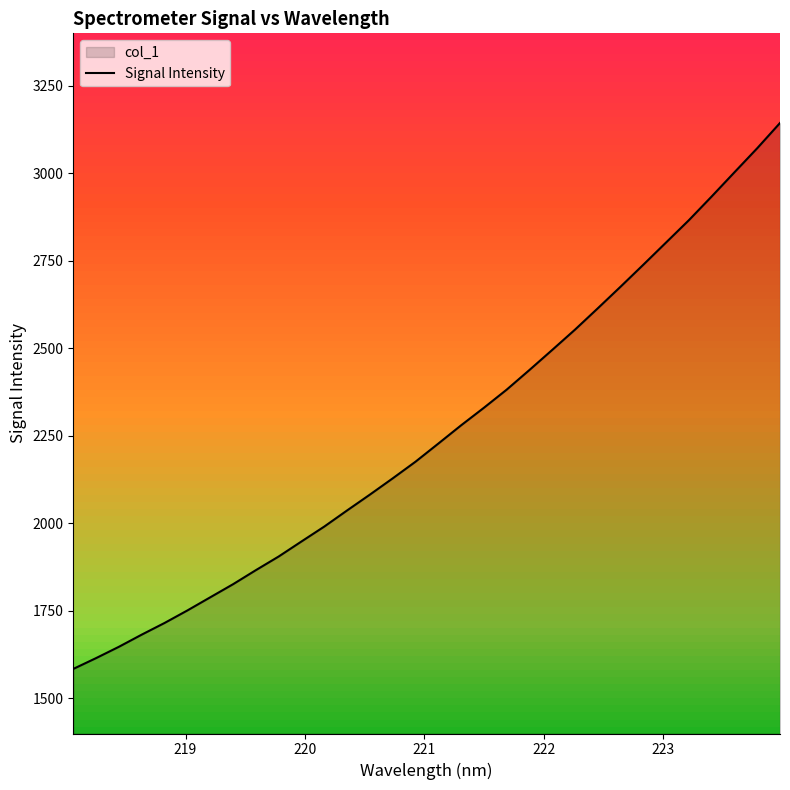

How many lines are shown in the chart?

1